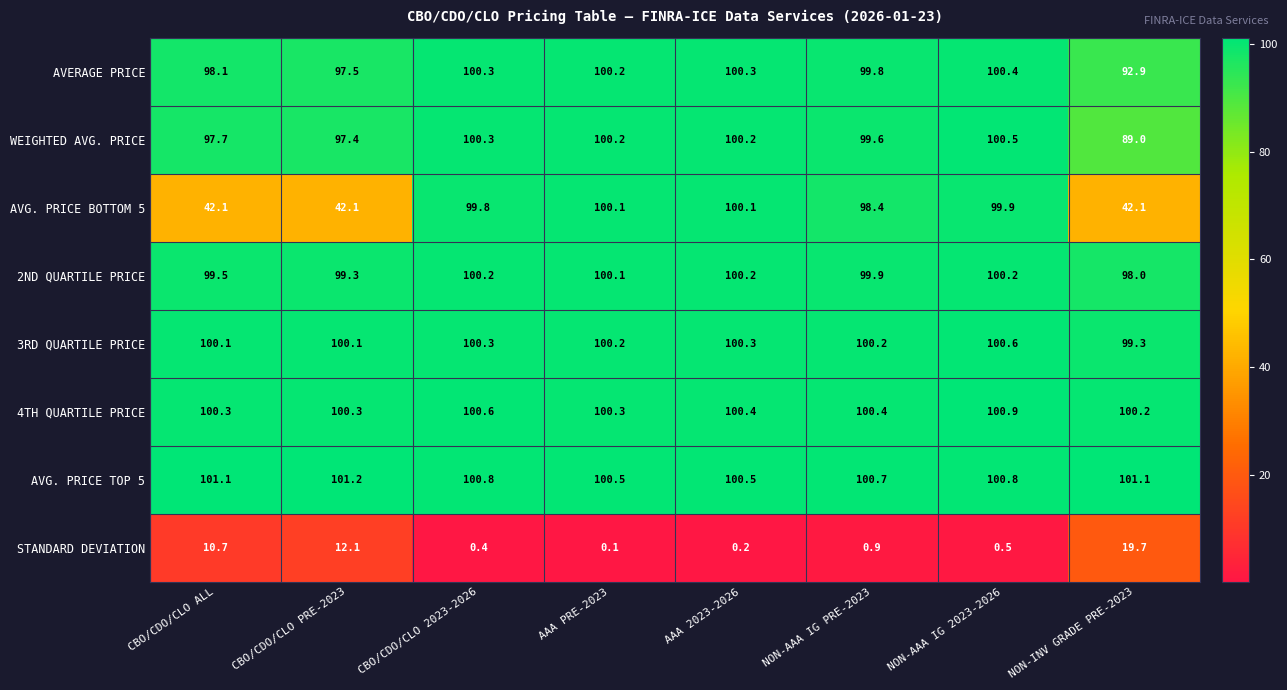

Which series has the widest spread of values?

AVG. PRICE BOTTOM 5